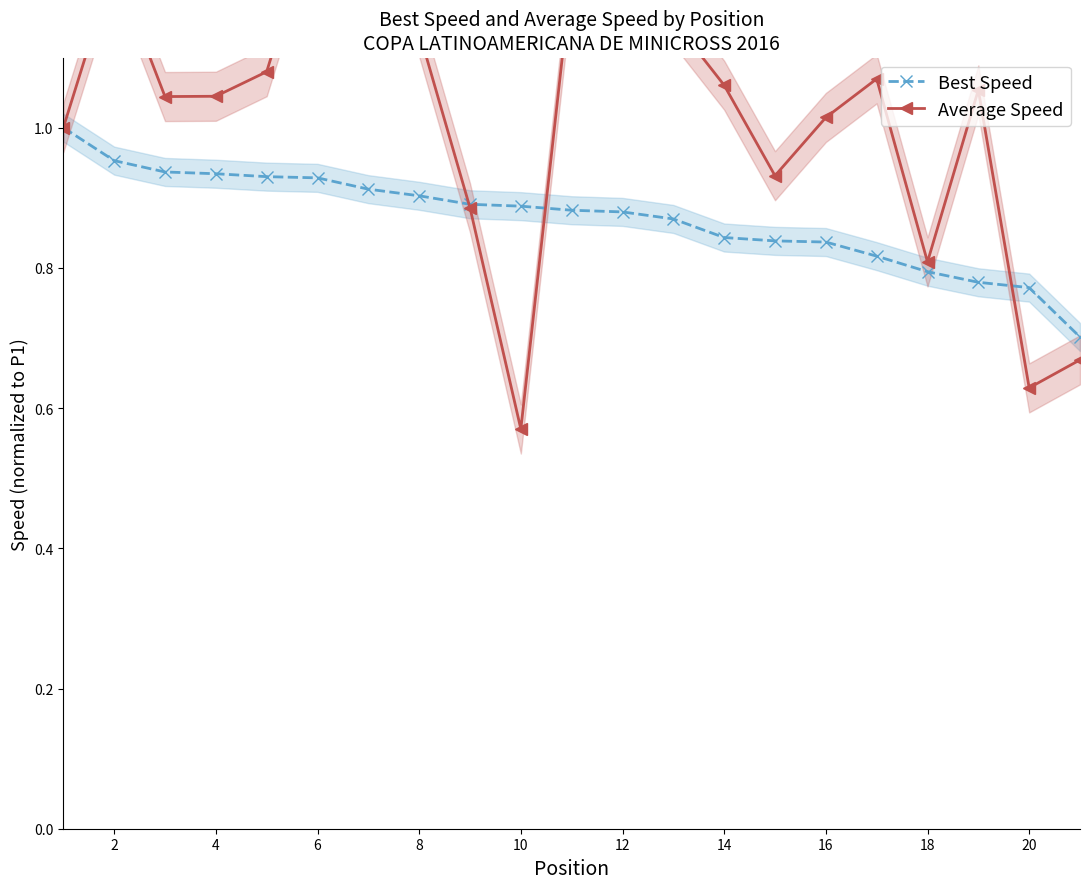

The value of Best Speed at 6 is 1.6. True or false?

False